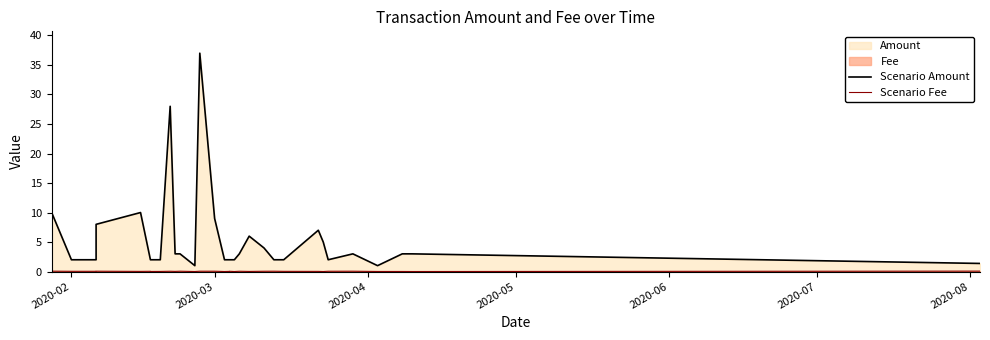

At how many categories does at least one series exceed 30?

1